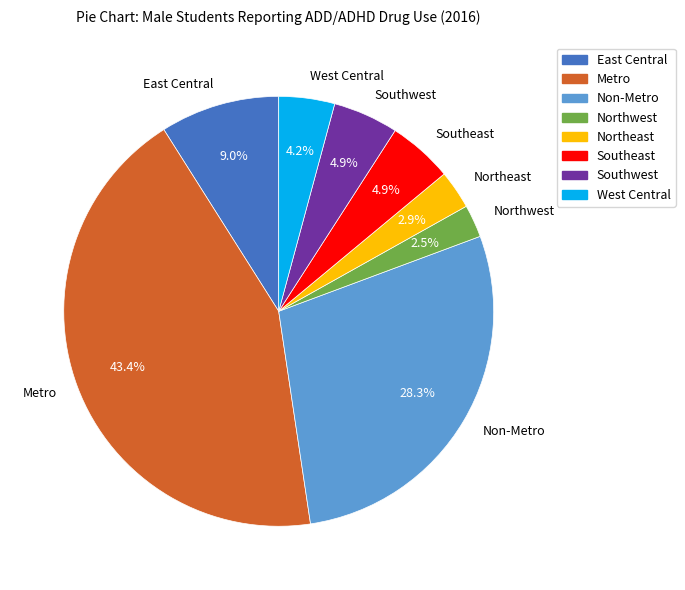

The Metro slice represents 43% of the pie. True or false?

True